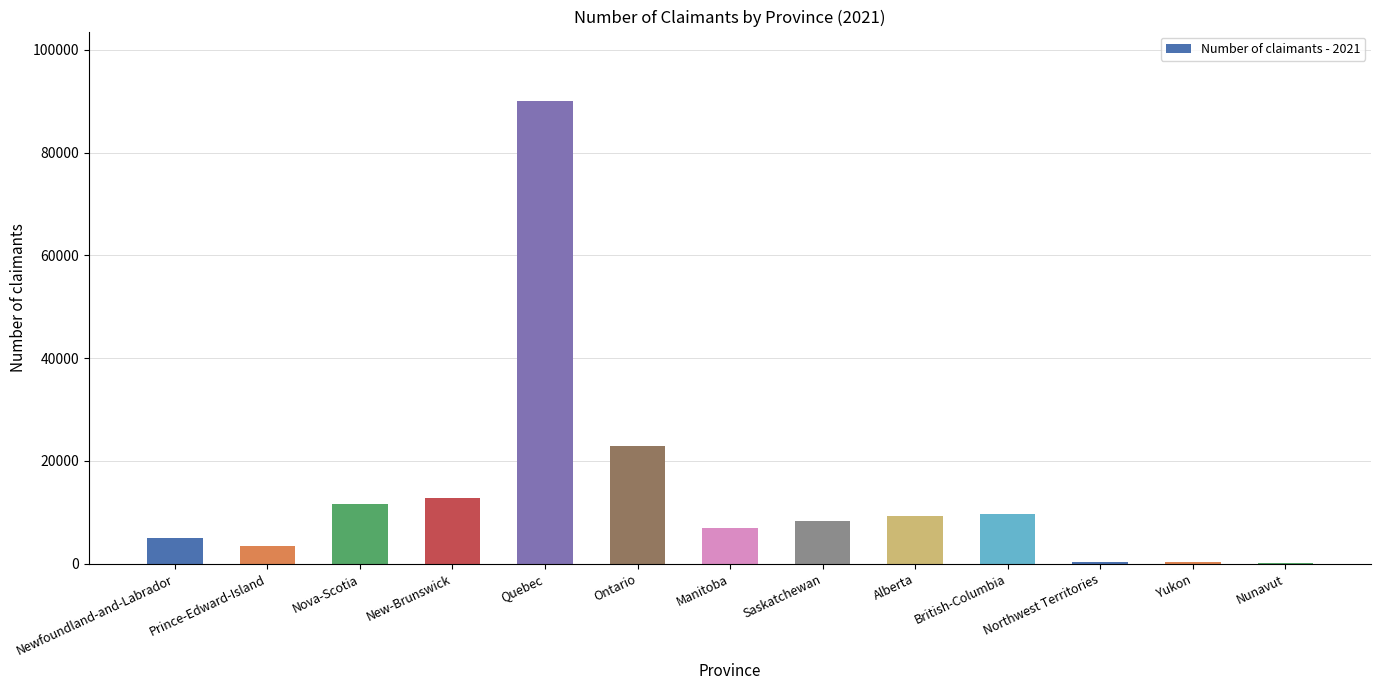

Where does the data first go above 8242?

Nova-Scotia